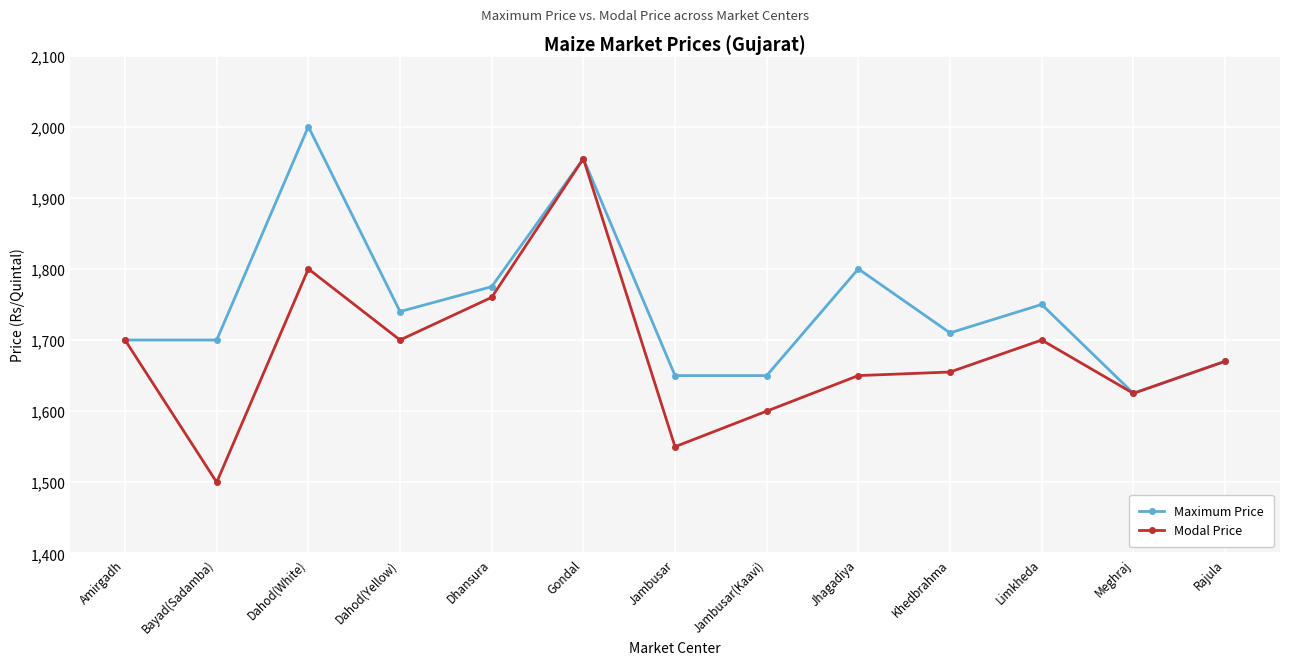

At which category does Modal Price reach its first local valley?

Bayad(Sadamba)